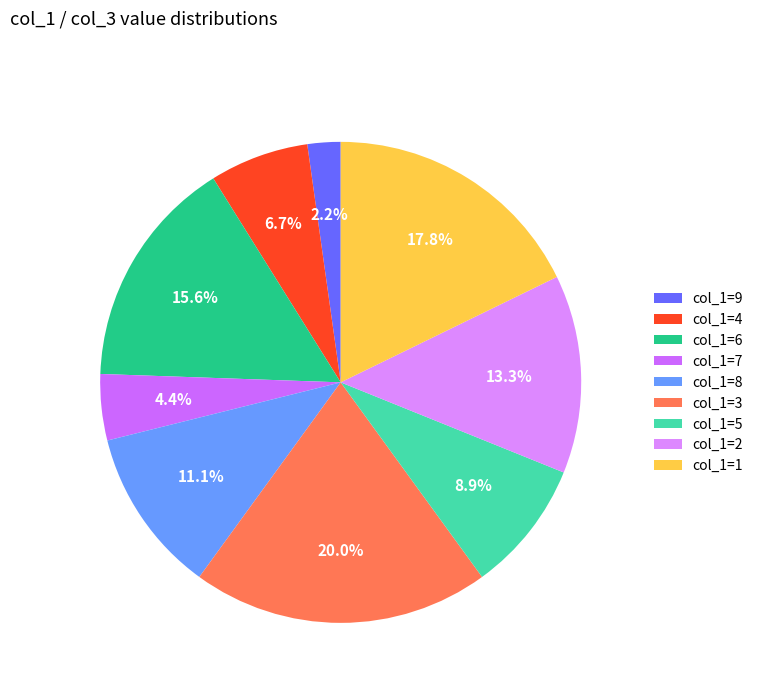

Which has a higher value, col_1=2 or col_1=8?

col_1=2